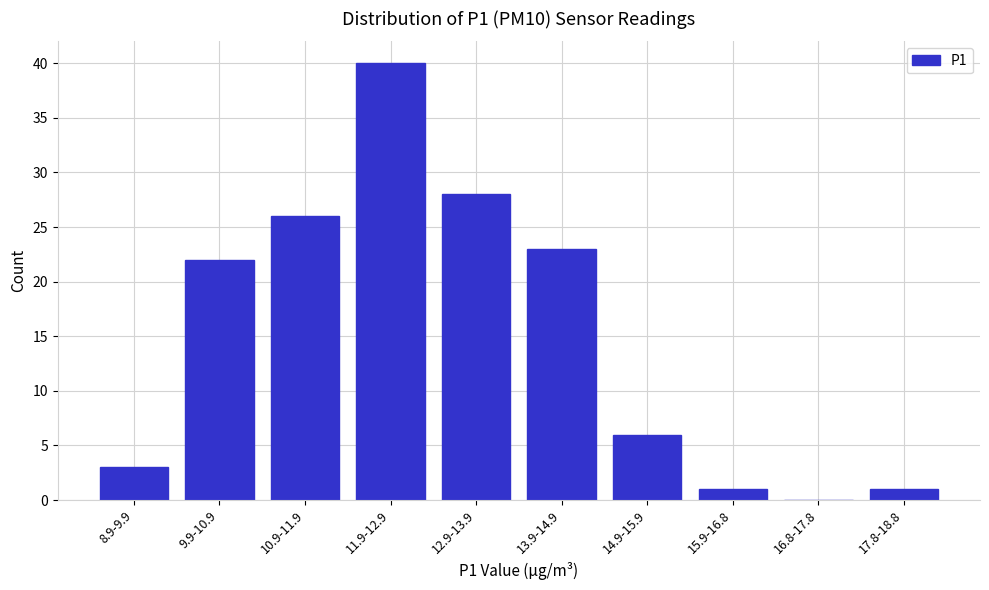

Reading left to right, transcribe all the data shown in this chart.

8.9-9.9=3	9.9-10.9=22	10.9-11.9=26	11.9-12.9=40	12.9-13.9=28	13.9-14.9=23	14.9-15.9=6	15.9-16.8=1	16.8-17.8=0	17.8-18.8=1